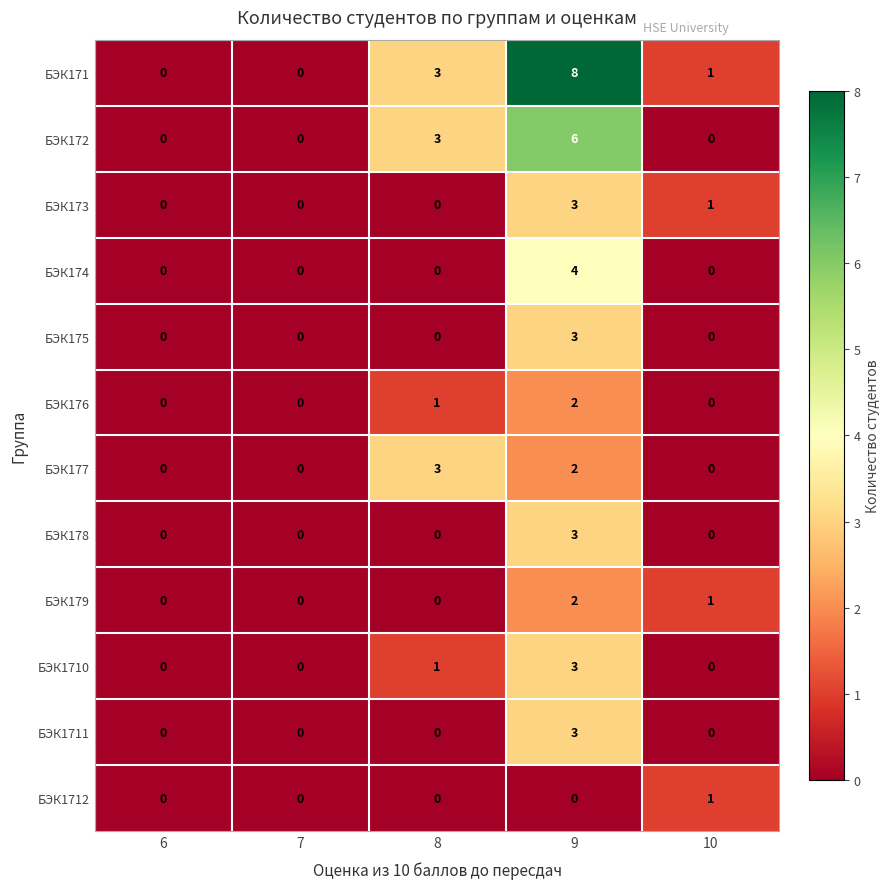

True or false: БЭК179 has a value of 0 at 6.

True